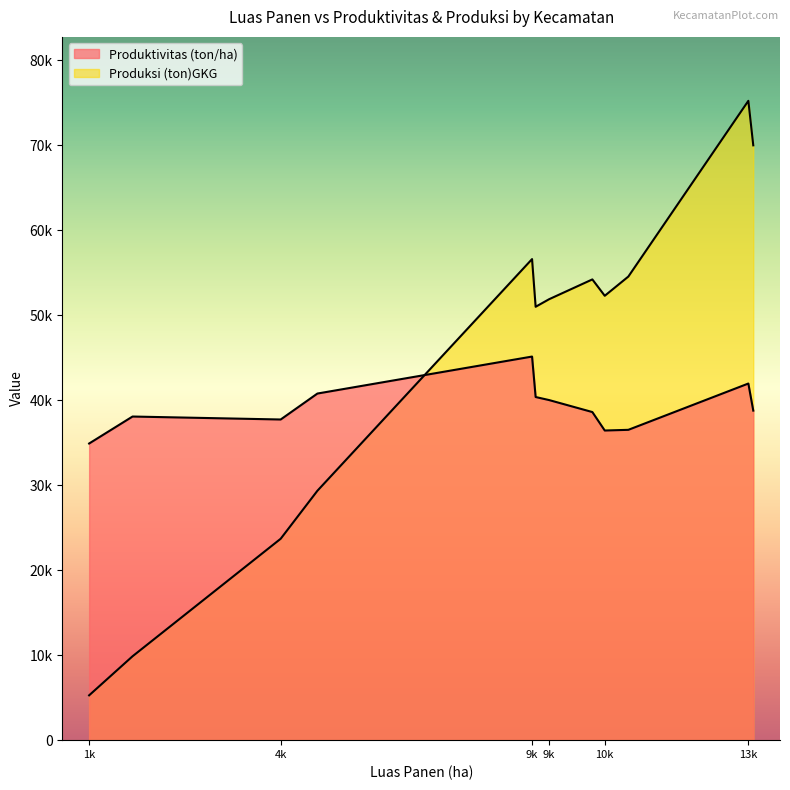

Which series has the largest total across all categories?

Produksi (ton)GKG